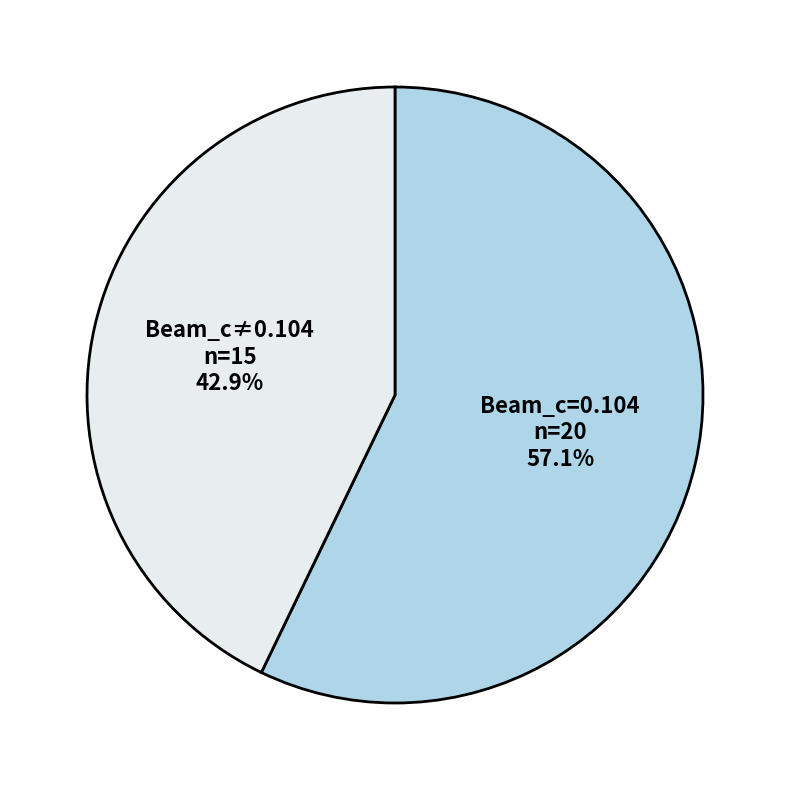

What percentage is NOT represented by Beam_c≠0.104?

57.1%